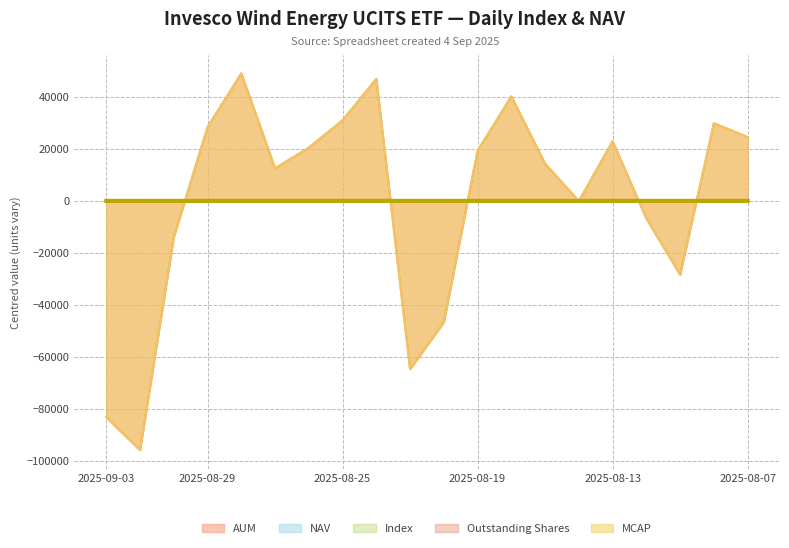

What is the lowest value of the MCAP series?

-95880.0